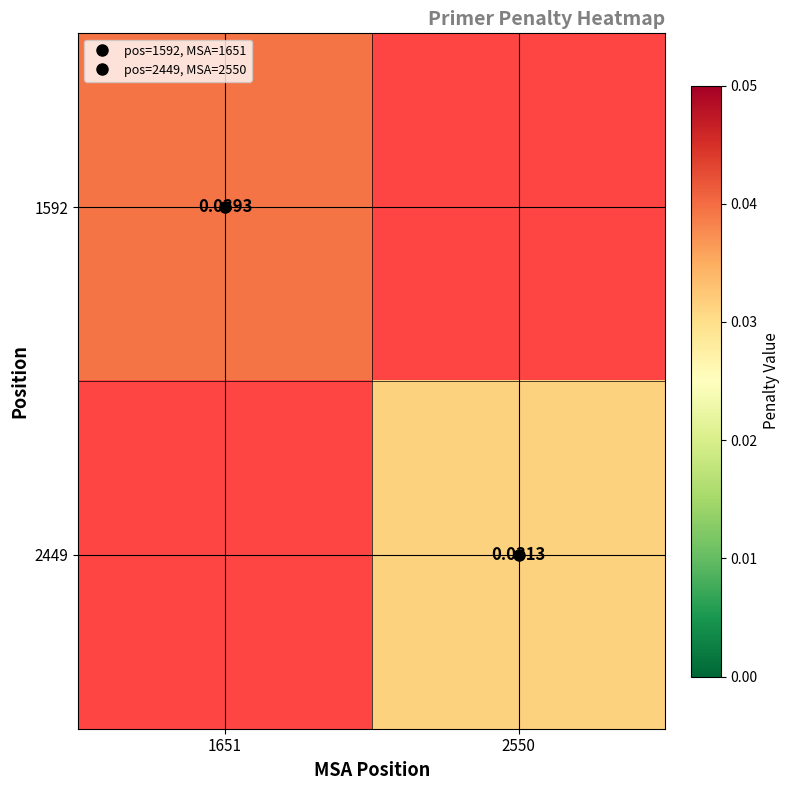

At how many categories does at least one series exceed 0?

2